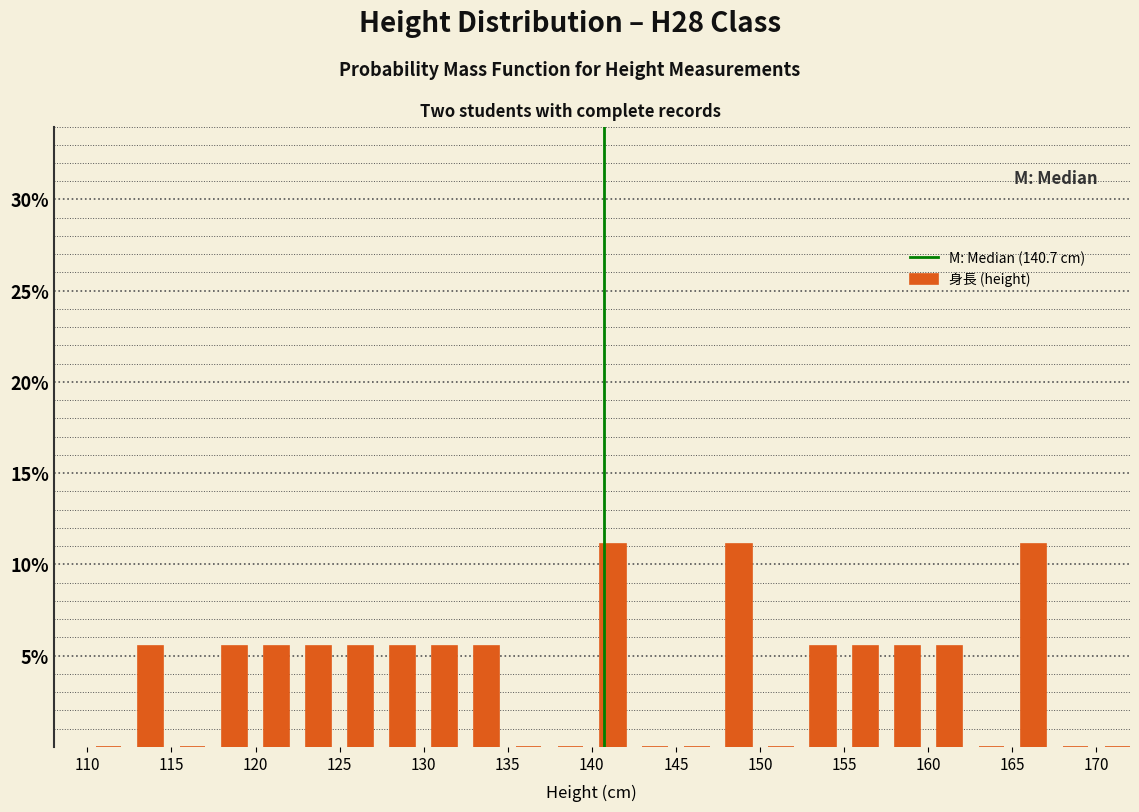

Reading left to right, list every bar in this chart as the range it spans on the x-axis followed by its height. The values are not printed on the chart, so give them approximately, as read against the axis.

110.0 to 112.5: 0
112.5 to 115.0: 5.5
115.0 to 117.5: 0
117.5 to 120.0: 5.5
120.0 to 122.5: 5.5
122.5 to 125.0: 5.5
125.0 to 127.5: 5.5
127.5 to 130.0: 5.5
130.0 to 132.5: 5.5
132.5 to 135.0: 5.5
135.0 to 137.5: 0
137.5 to 140.0: 0
140.0 to 142.5: 11.0
142.5 to 145.0: 0
145.0 to 147.5: 0
147.5 to 150.0: 11.0
150.0 to 152.5: 0
152.5 to 155.0: 5.5
155.0 to 157.5: 5.5
157.5 to 160.0: 5.5
160.0 to 162.5: 5.5
162.5 to 165.0: 0
165.0 to 167.5: 11.0
167.5 to 170.0: 0
170.0 to 172.5: 0